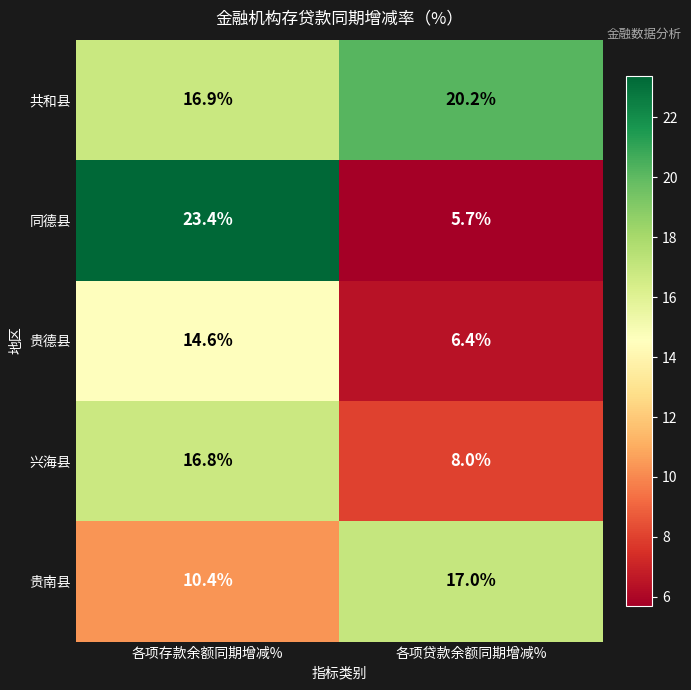

What is the difference between the maximum and minimum values in the 同德县 series?

17.7